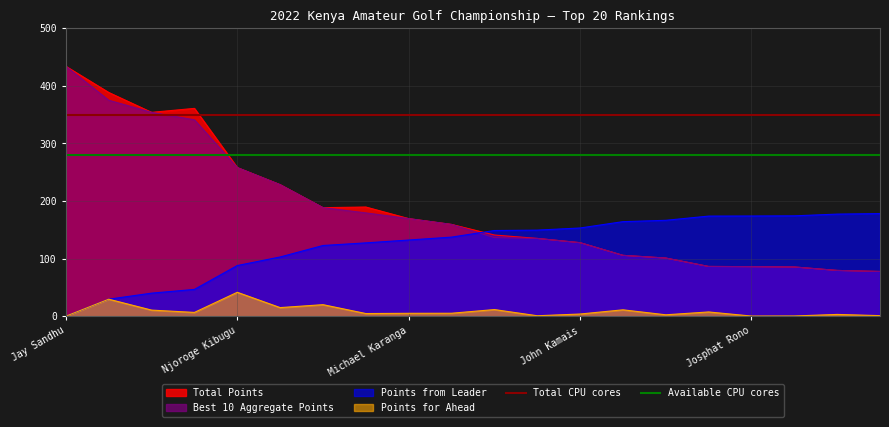

Read the Available CPU cores value at Jay Sandhu.

280